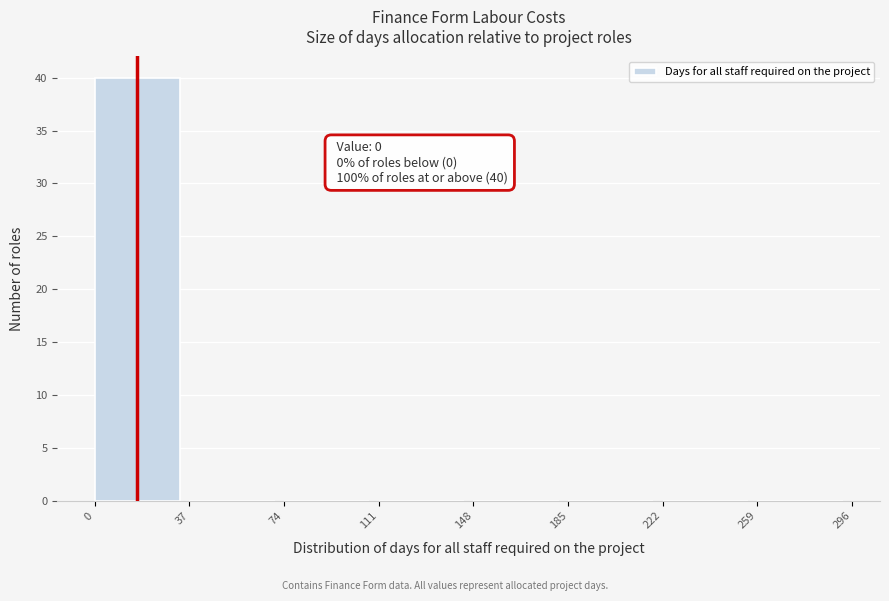

Which range on the x-axis has the tallest bar?

0 to 37